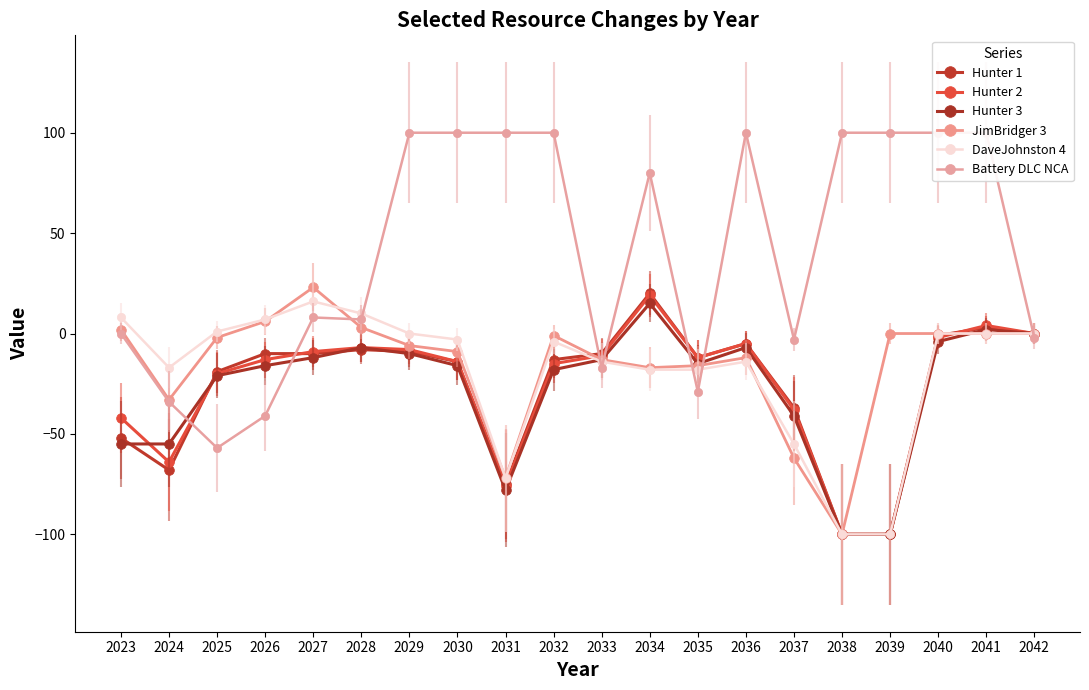

Does the chart have visible grid lines?

No